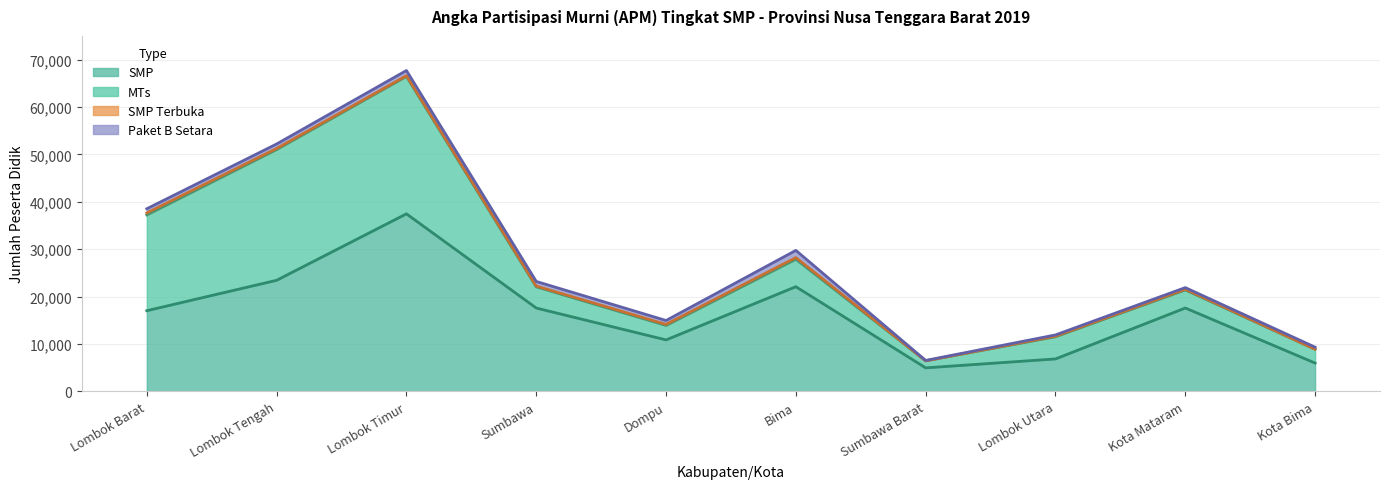

At which category is the sum across all series the highest?

Lombok Timur